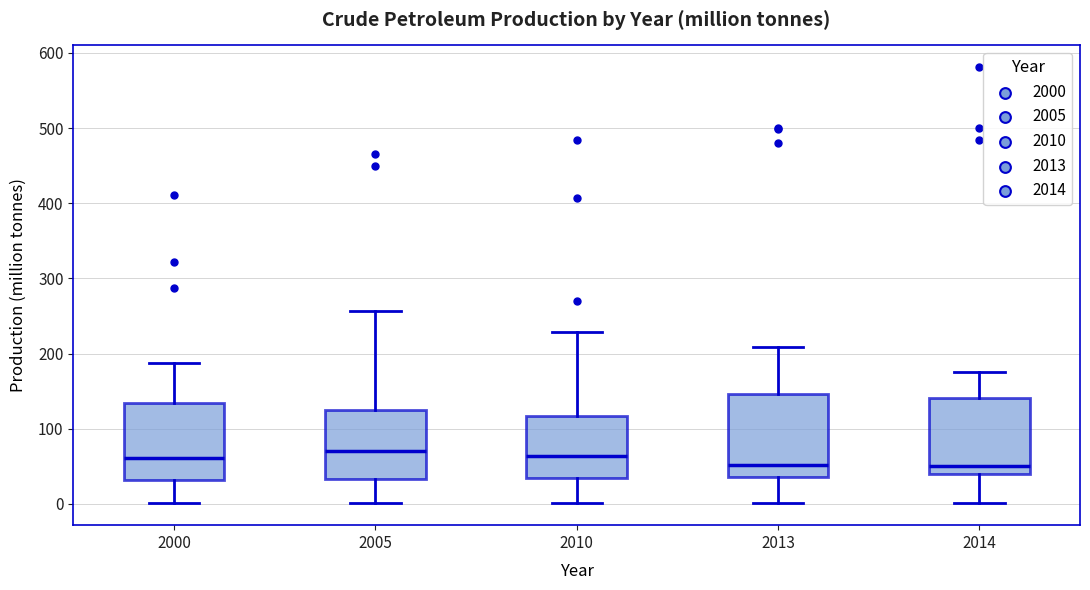

Reading left to right, read every box against the y-axis: the position of its median line, the range the box covers, and the ends of its whiskers. The values are not printed on the chart, so give them approximately, as read against the axis.

2000: median 60, box 30 to 130, whiskers 0 to 190
2005: median 70, box 30 to 130, whiskers 0 to 260
2010: median 60, box 30 to 120, whiskers 0 to 230
2013: median 50, box 40 to 150, whiskers 0 to 210
2014: median 50, box 40 to 140, whiskers 0 to 180